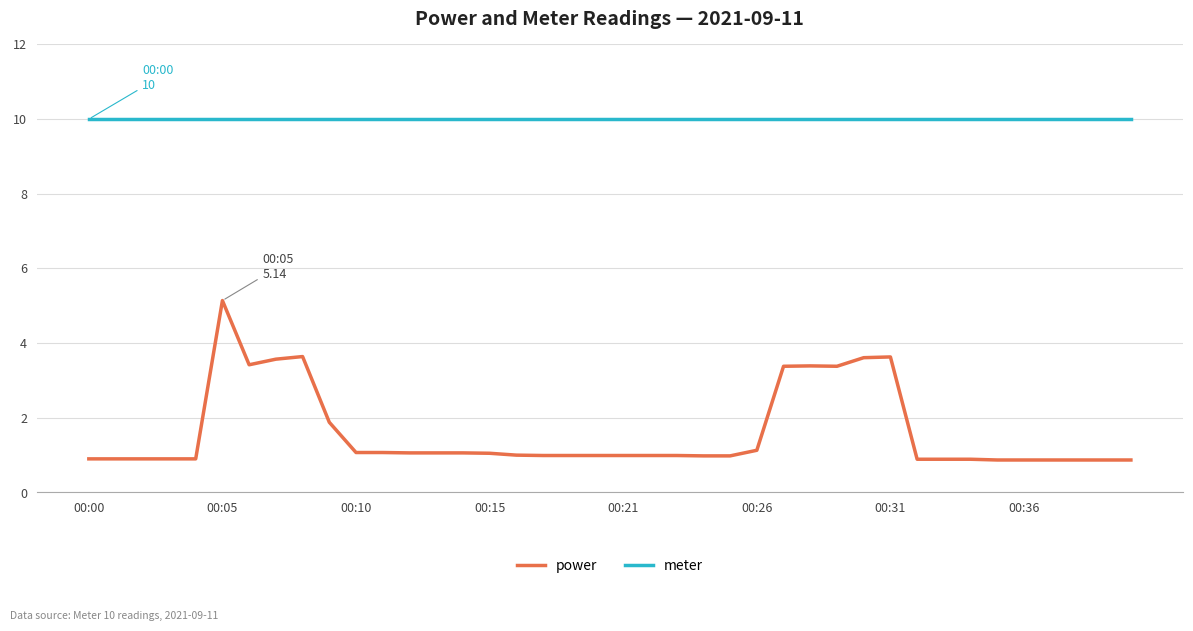

True or false: power and meter cross at least once.

False